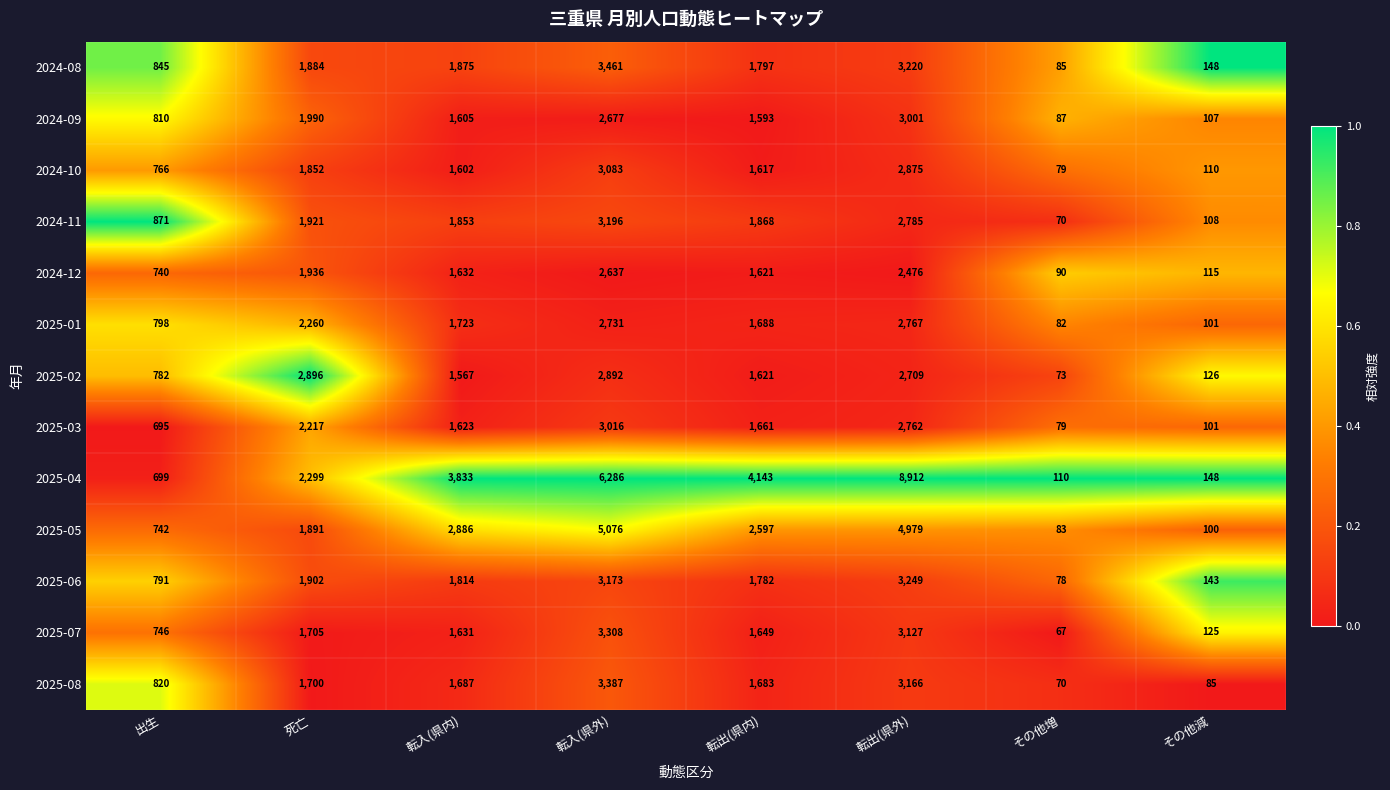

At 死亡, list the series in order from largest to smallest.

2025-02, 2025-04, 2025-01, 2025-03, 2024-09, 2024-12, 2024-11, 2025-06, 2025-05, 2024-08, 2024-10, 2025-07, 2025-08